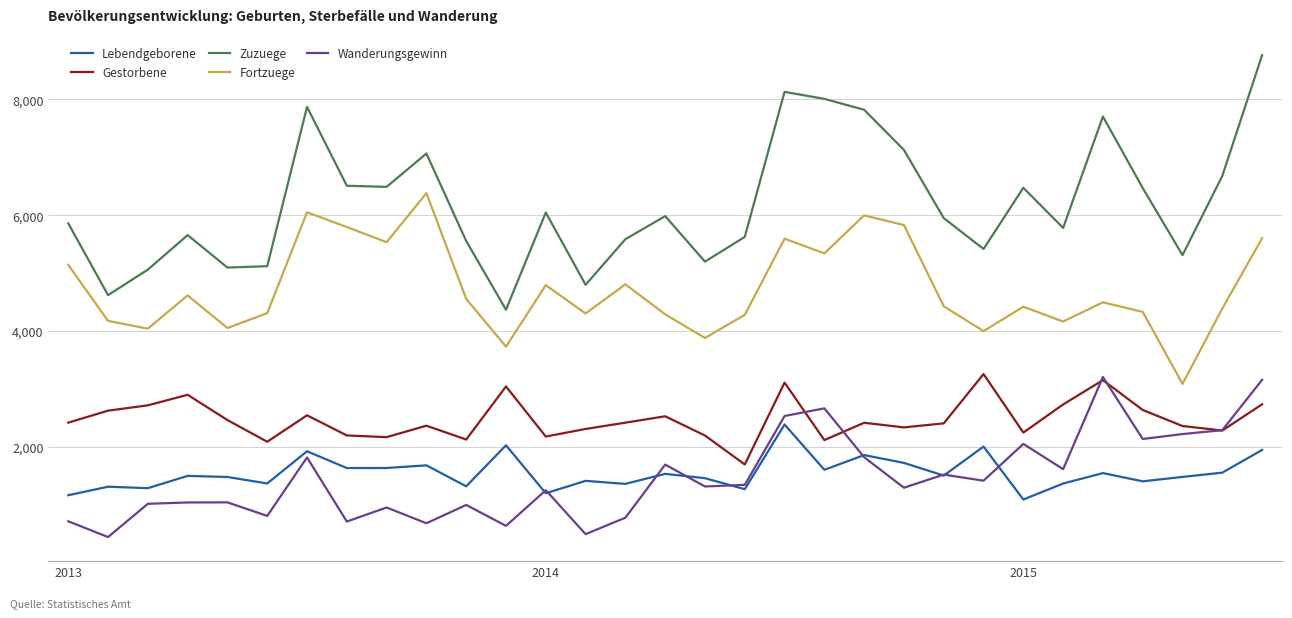

True or false: Lebendgeborene and Gestorbene intersect in this chart.

False